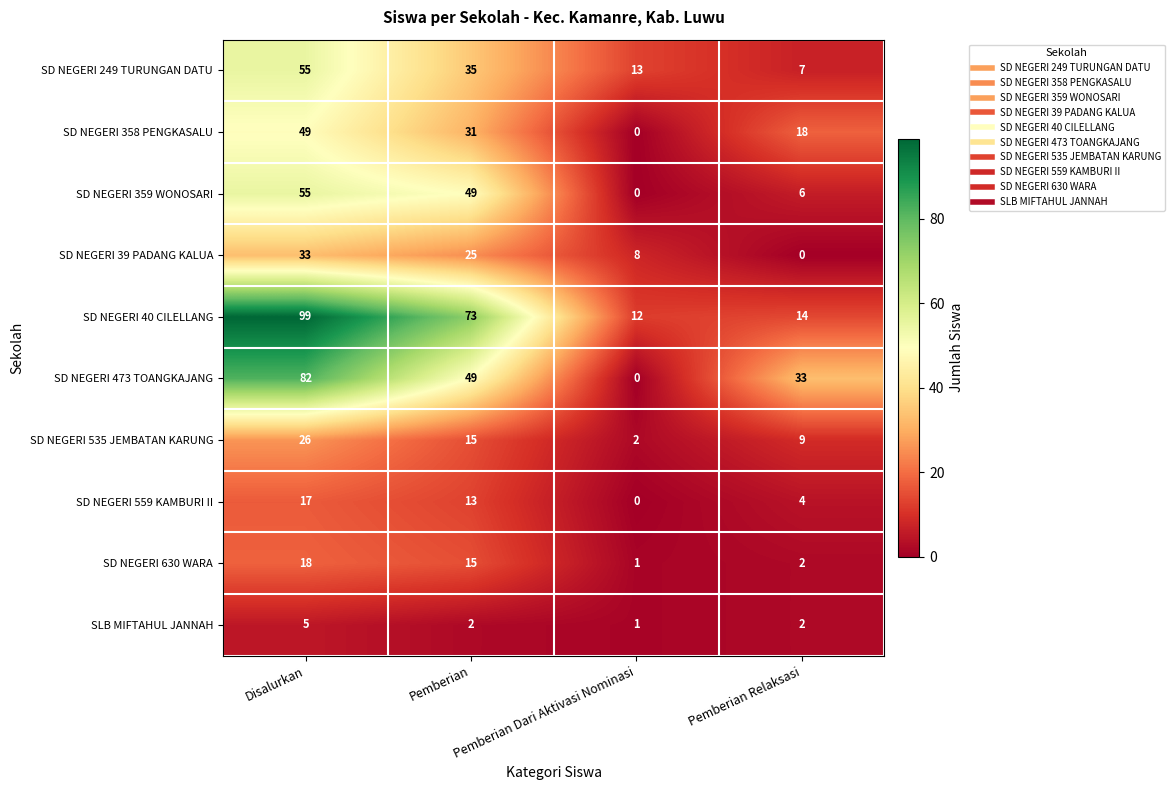

Which series changed the most between Pemberian and Pemberian Dari Aktivasi Nominasi?

SD NEGERI 40 CILELLANG